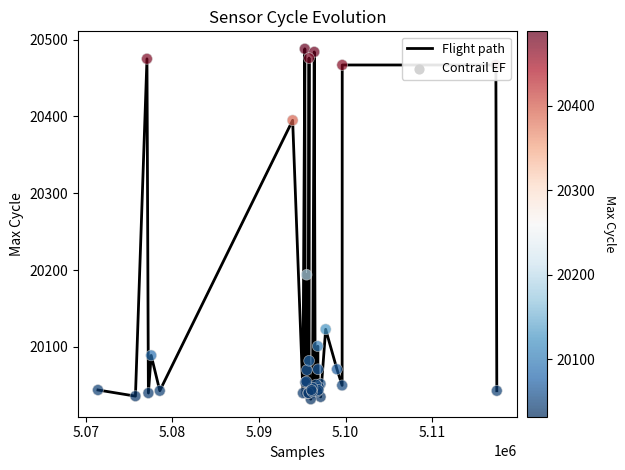

What is the greatest value displayed?

20488